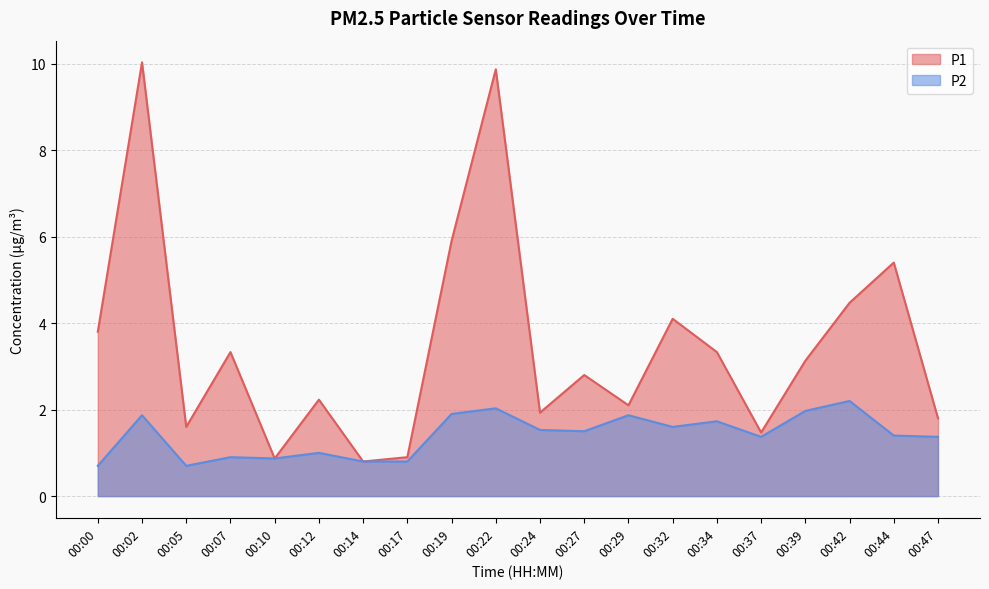

What is the total value across all series at 00:10?

1.7